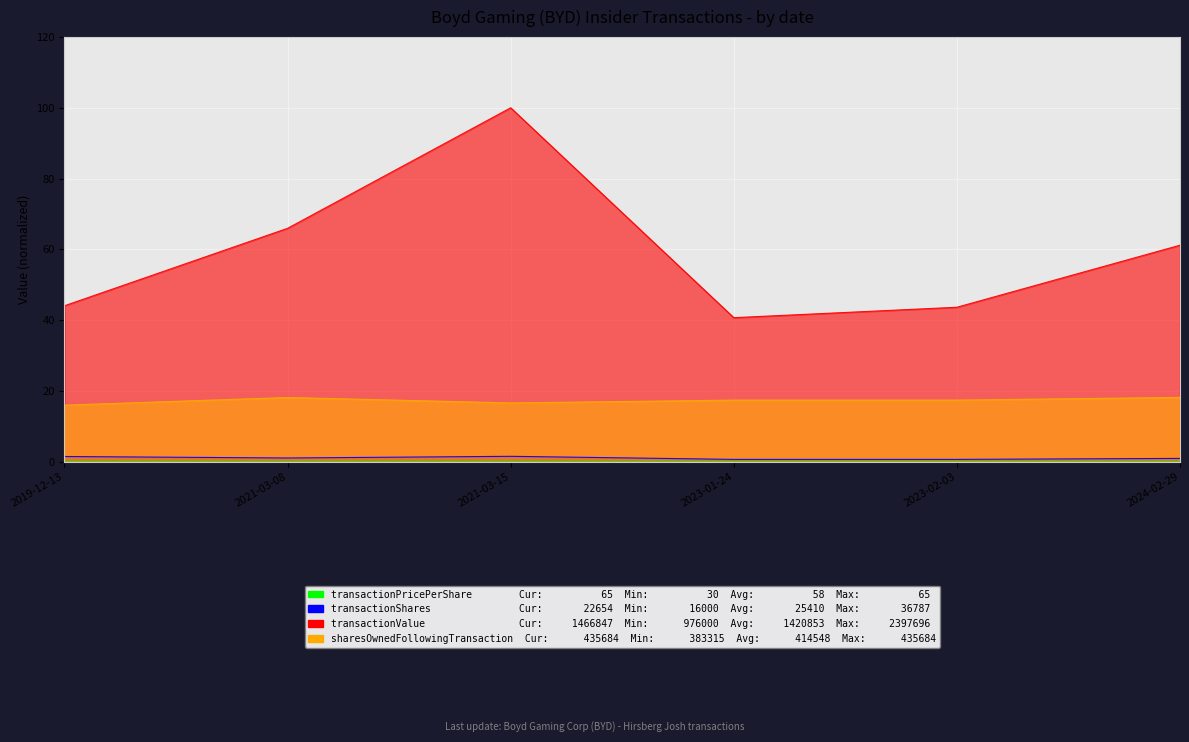

Which series changed the most between 2019-12-13 and 2021-03-08?

transactionValue